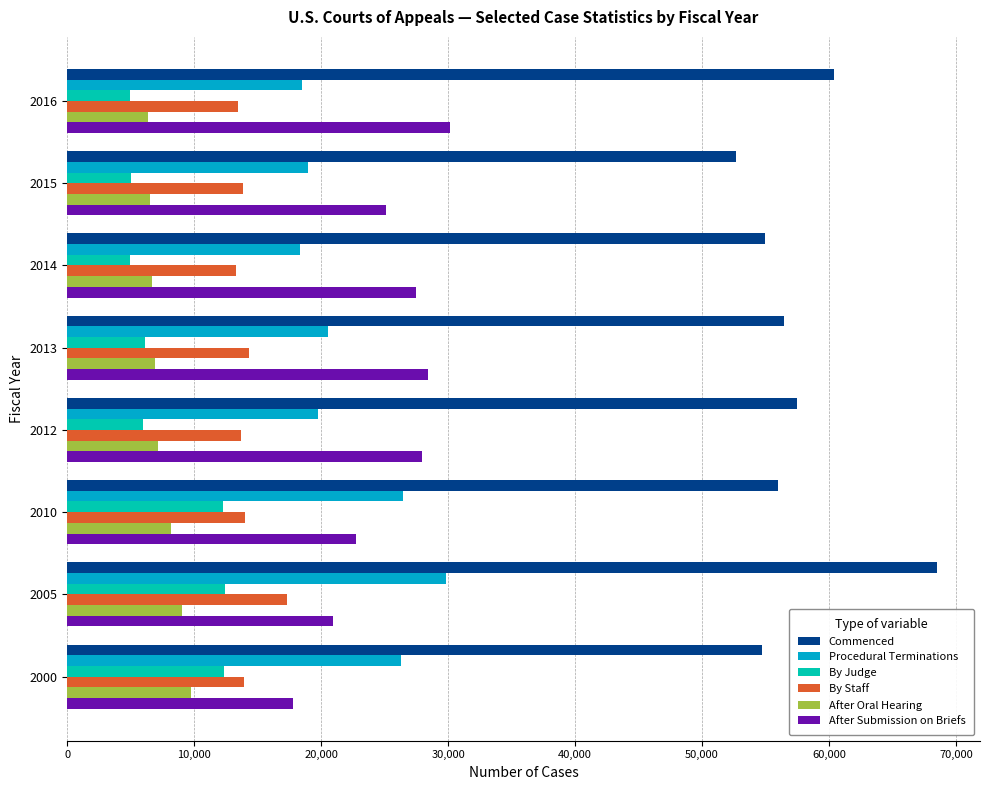

What is the sum of the After Oral Hearing values at 2000 and 2016?

16144